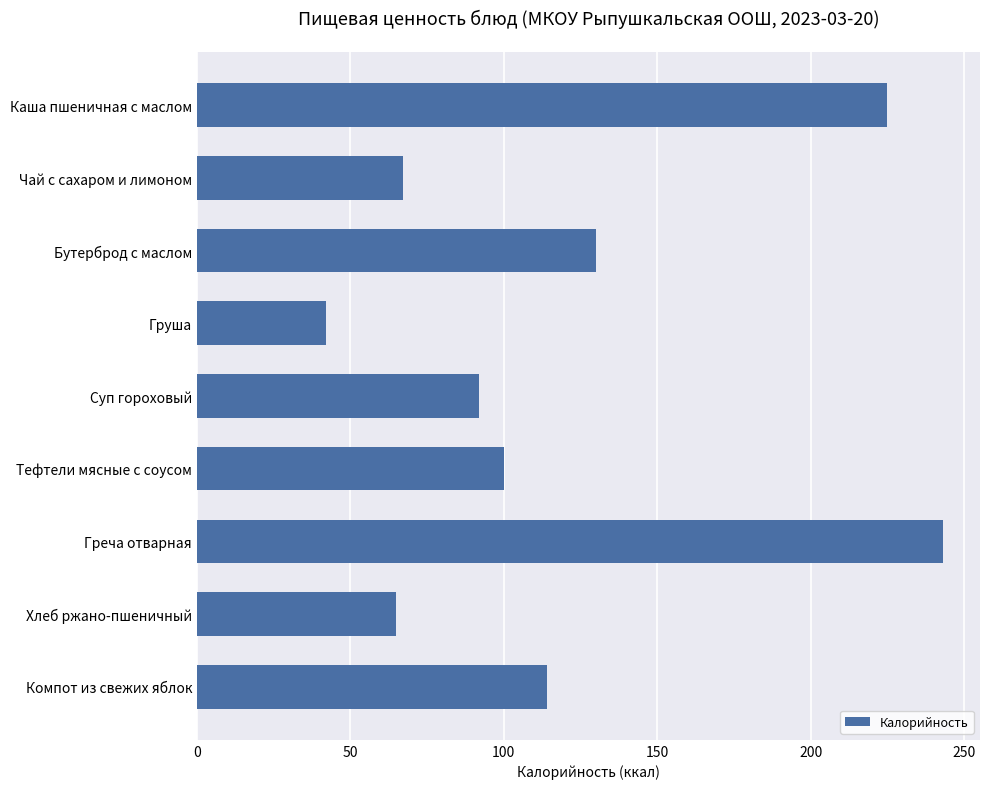

Reading bottom to top, extract all data points from this chart.

114	65	243	100	92	42	130	67	225